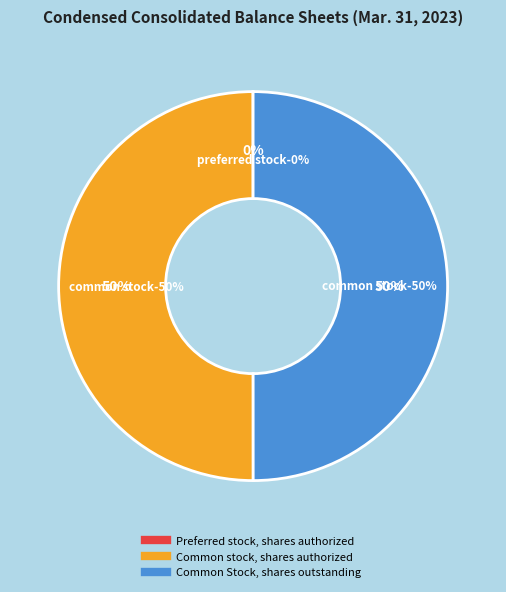

True or false: Common Stock, shares outstanding accounts for 36% of the total.

False